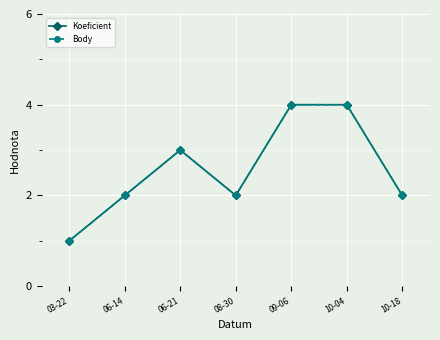

In Body, how many points are lower than both neighbors (excluding endpoints)?

1